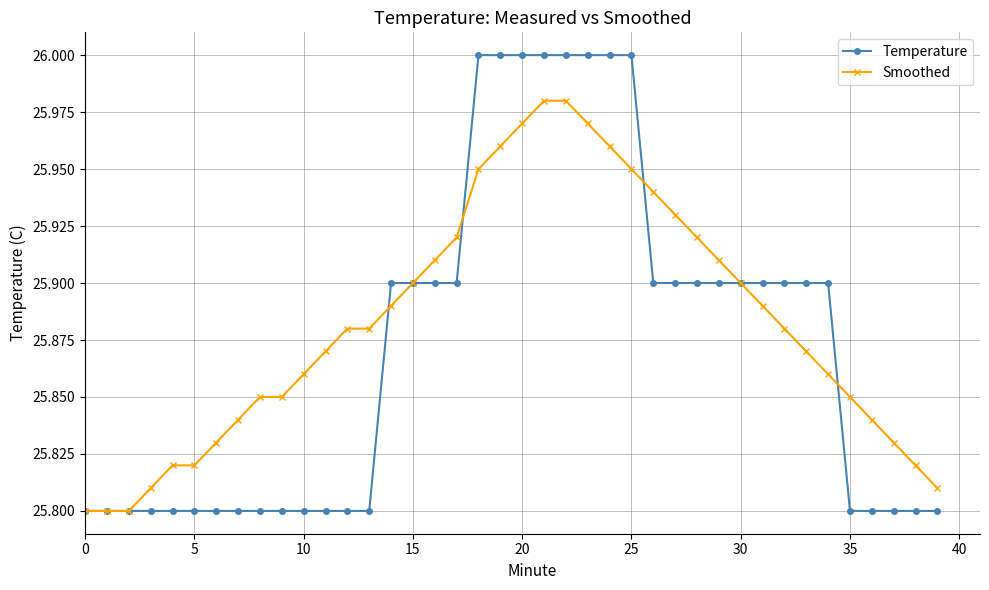

Rank the series by their maximum value, from highest to lowest.

Temperature, Smoothed